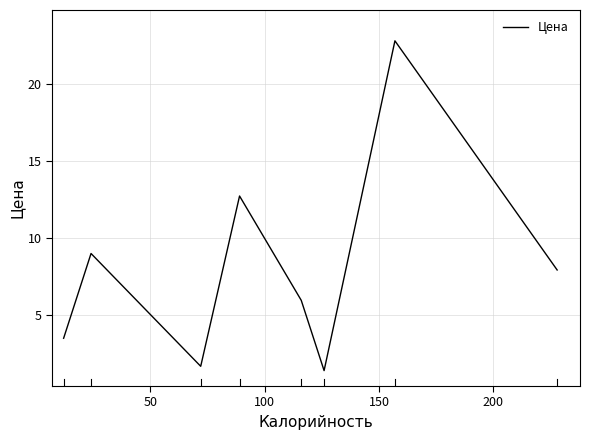

Does the chart have visible grid lines?

Yes